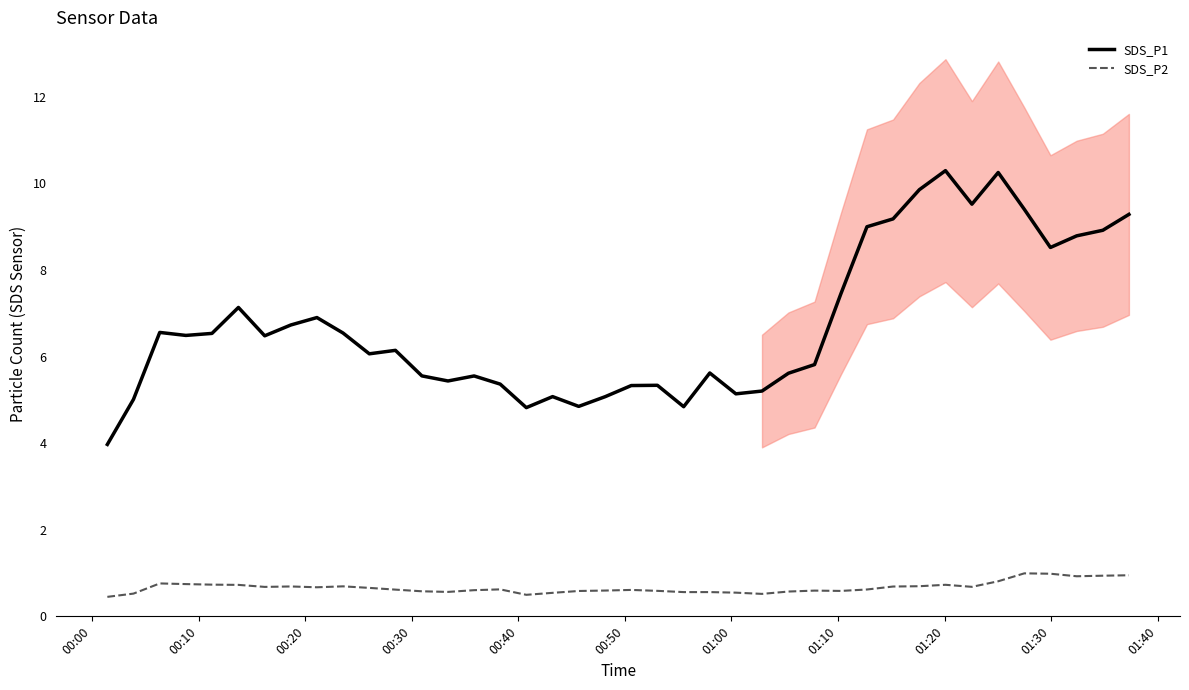

What is the minimum value for SDS_P1?

4.0